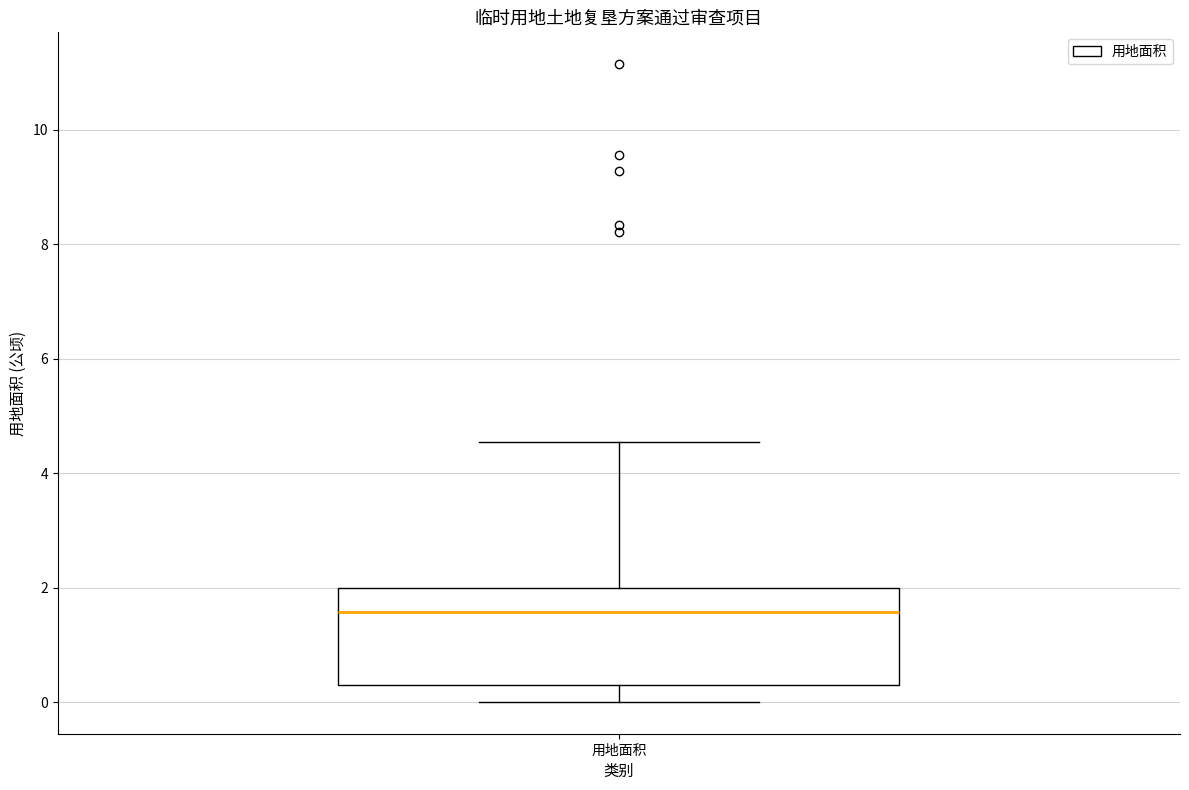

Where does the upper whisker of the box for 用地面积 end on the y-axis? The values are not printed on the chart, so give them approximately, as read against the axis.

4.6